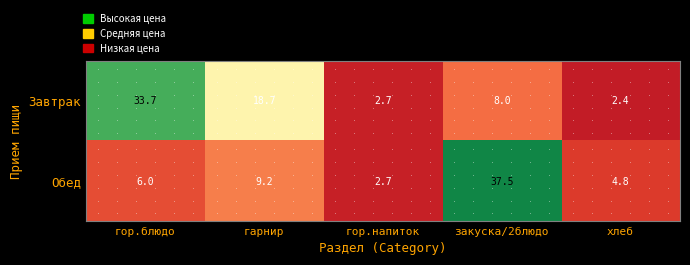

What is the maximum value shown in the chart?

37.5